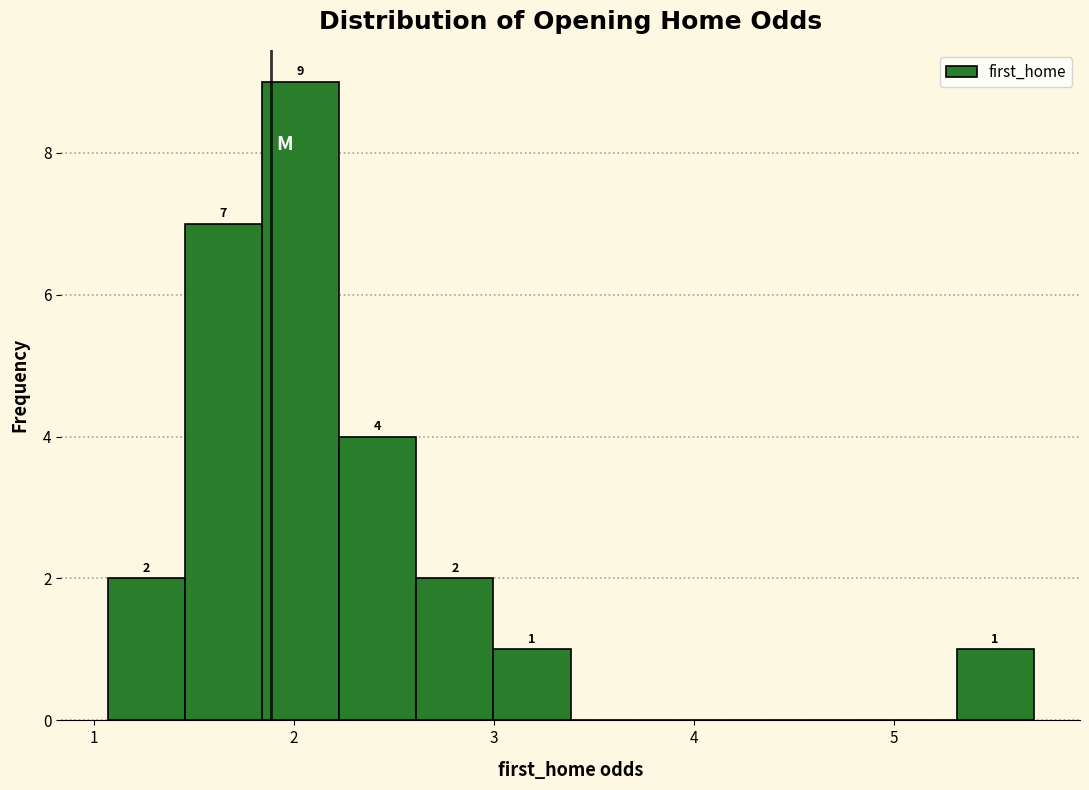

Around what value on the x-axis is the tallest bar? Give the approximate position of its centre, as read against the axis.

2.0